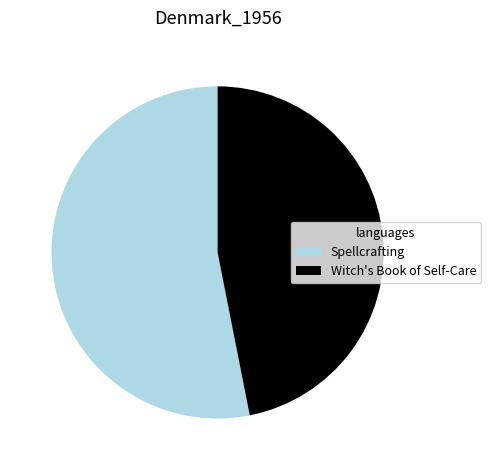

Is the sum of Witch's Book of Self-Care and Spellcrafting greater than half?

Yes